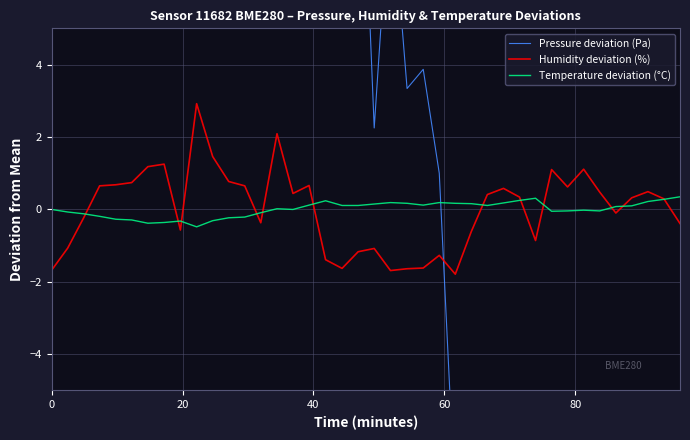

What is the minimum value for Temperature deviation (°C)?

-0.5